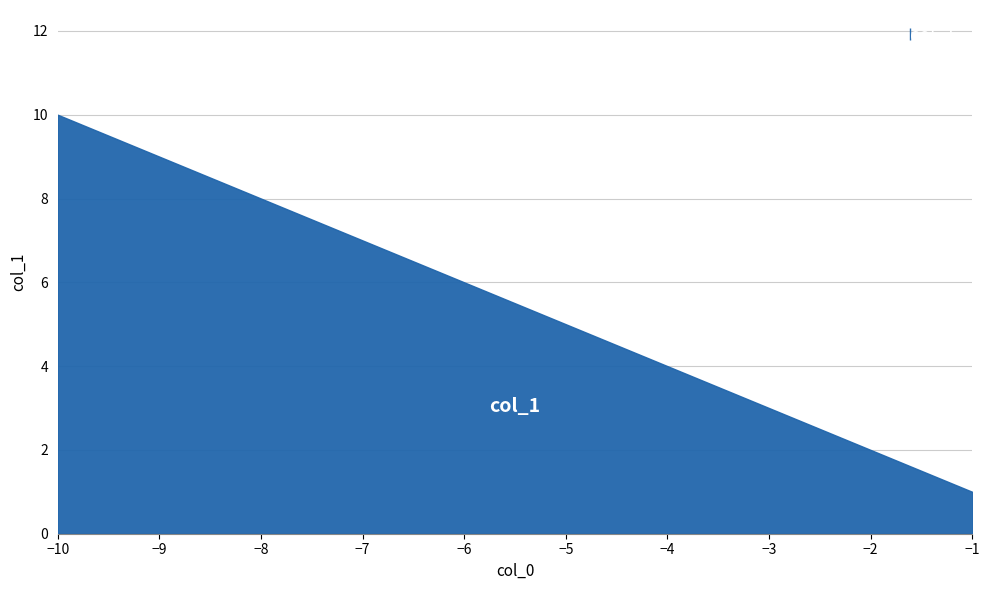

Is it true that the value at -8 is 14?

False